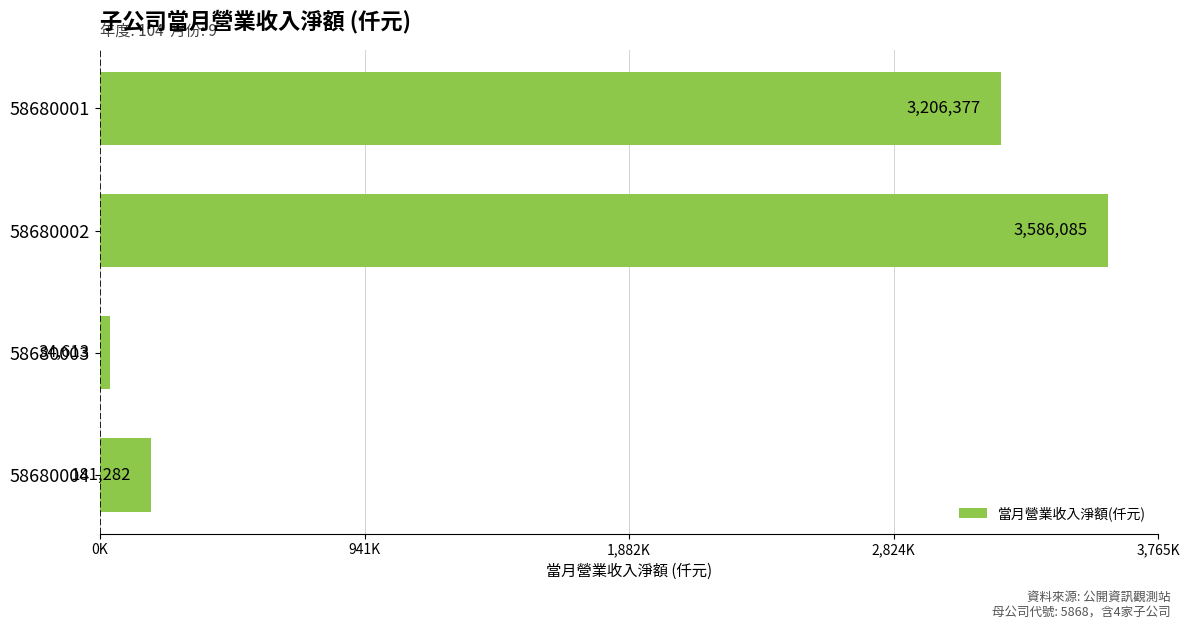

What is the difference between the second highest and minimum values?

3171764